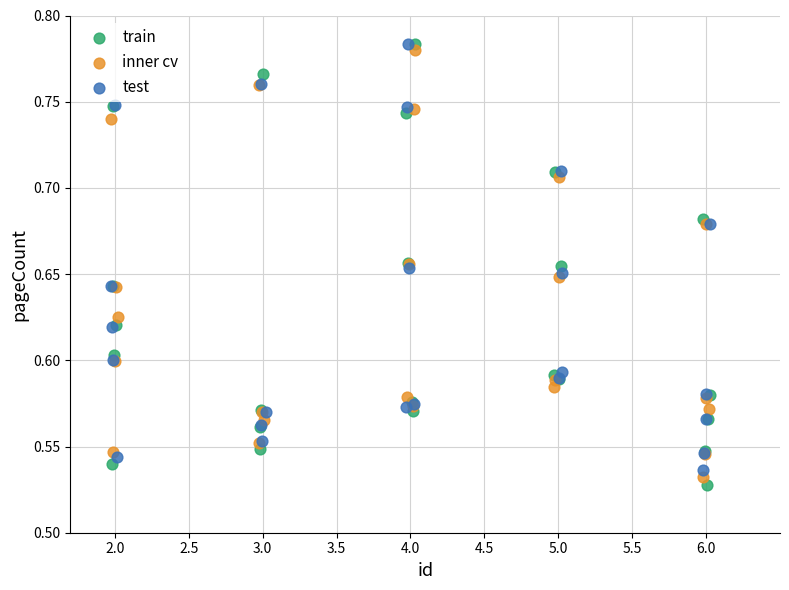

What are all the series names shown in the legend?

train, inner cv, test